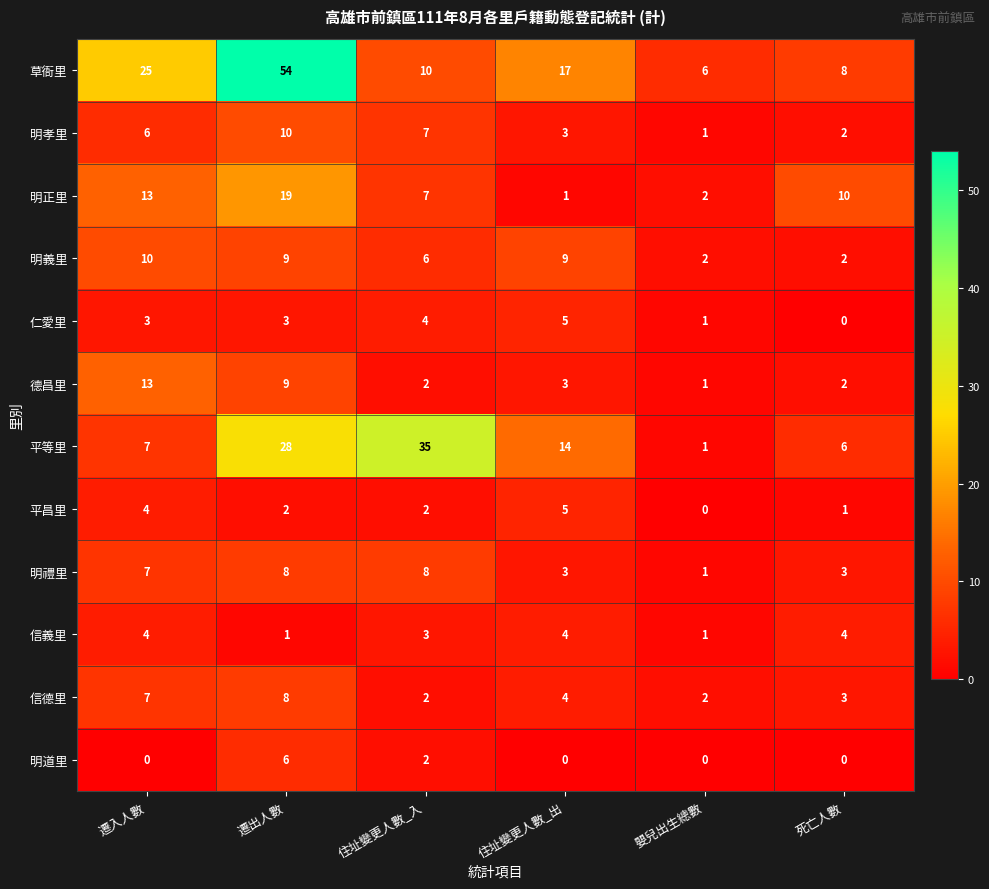

True or false: 信德里 has a value of 4 at 住址變更人數_出.

True